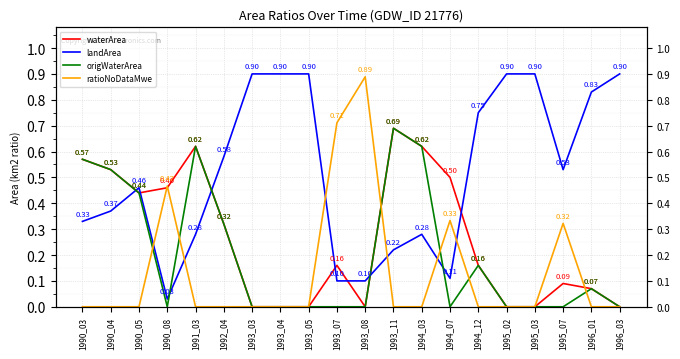

Which series has the widest spread of values?

ratioNoDataMwe